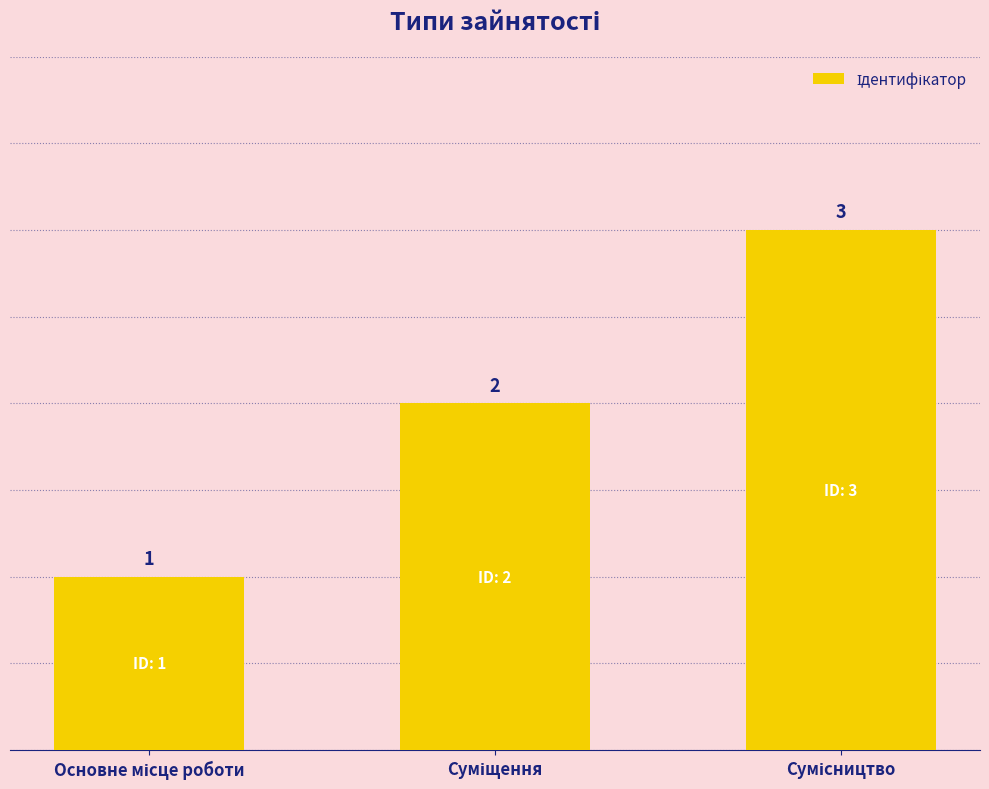

What is the difference between the maximum and minimum values?

2